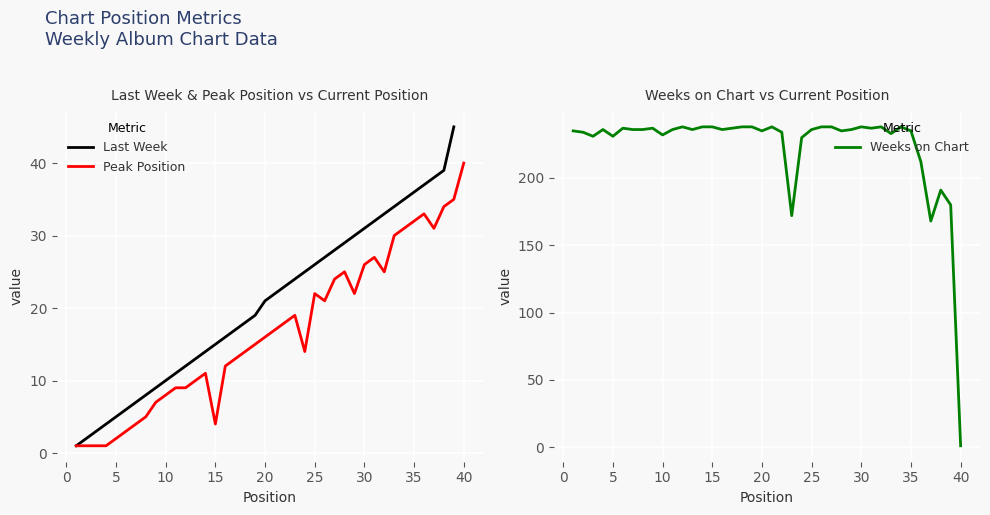

The value of Weeks on Chart at 5 is 125. True or false?

False